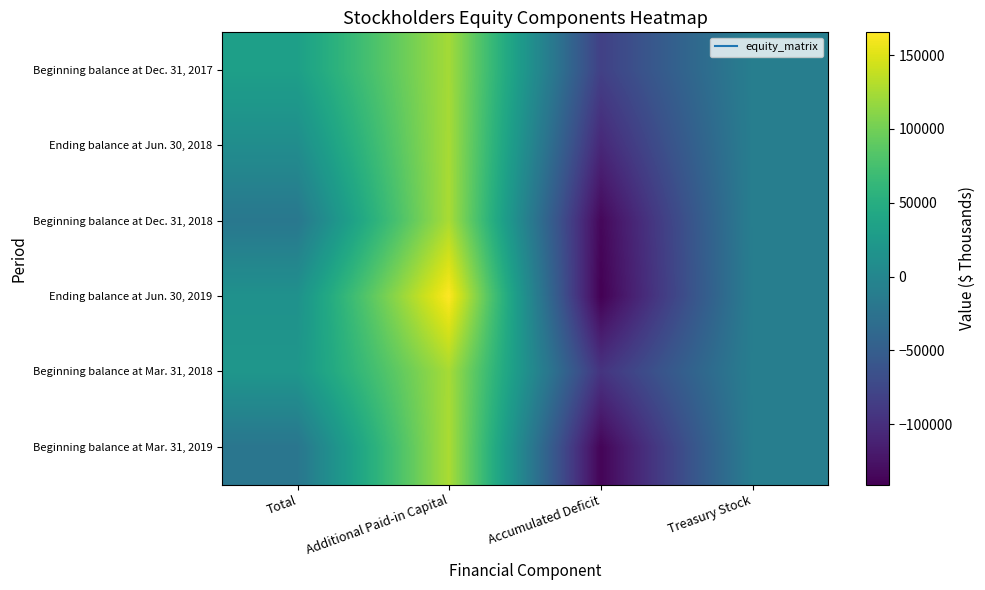

What is the minimum value shown in the chart?

-140744